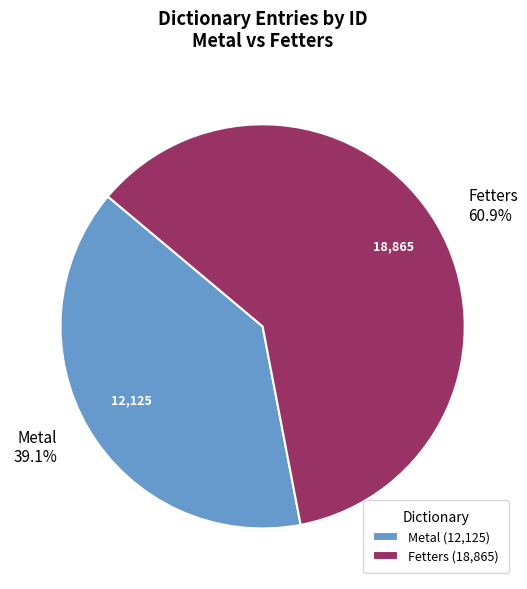

Count the number of slices in the pie.

2